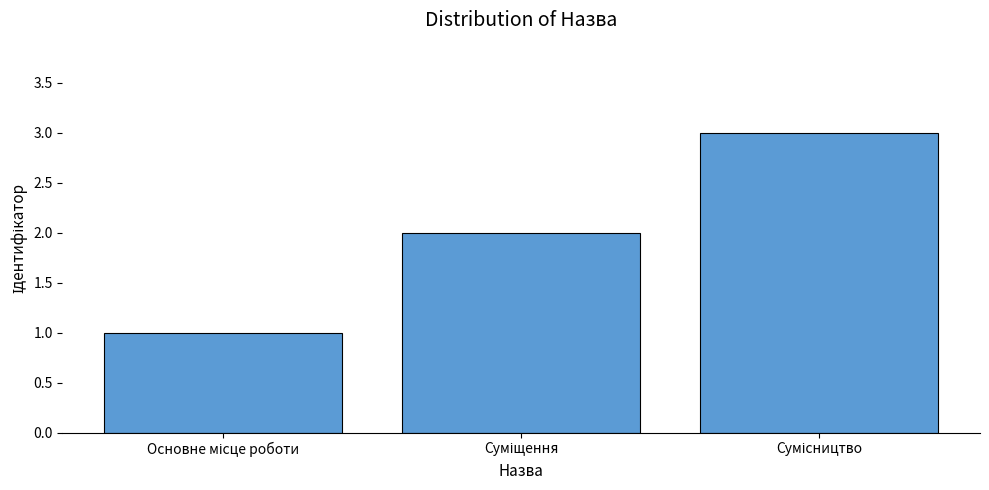

What is the maximum value shown in the chart?

3